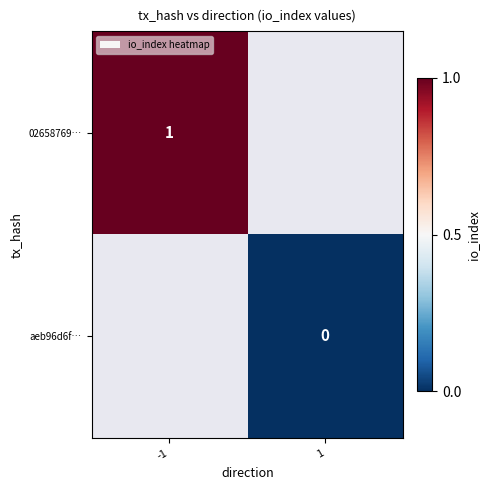

The value of 02658769… at -1 is 2. True or false?

False